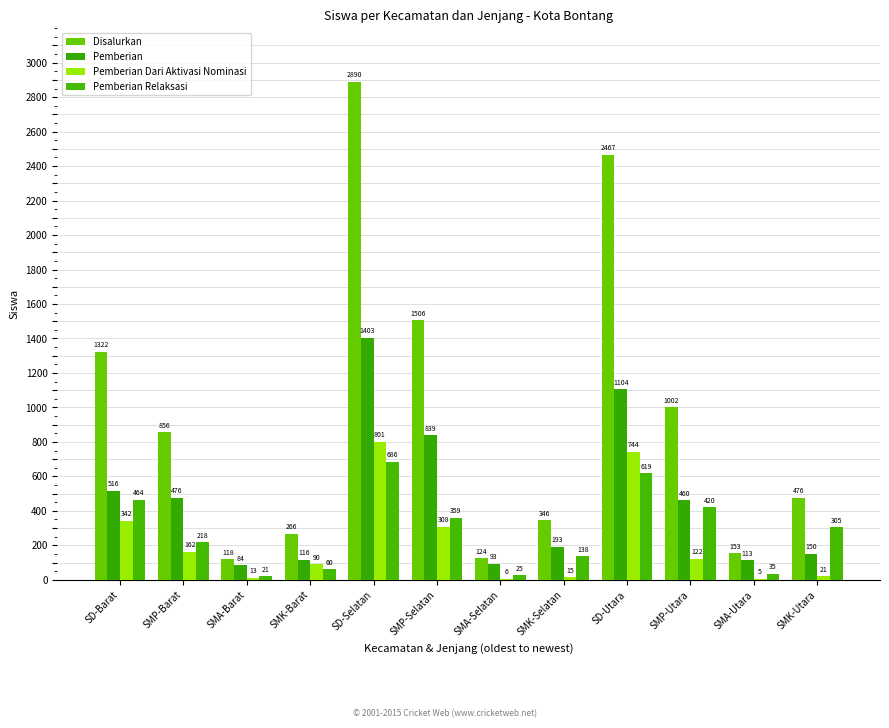

How many distinct data groups are displayed?

4